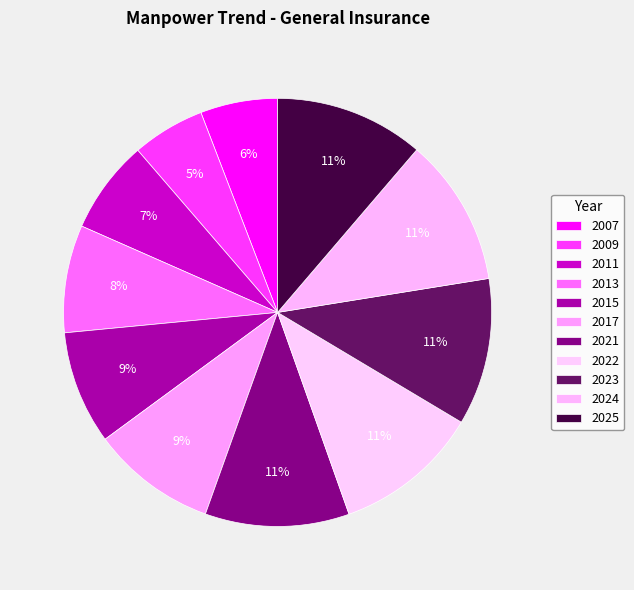

Is there a majority slice in this chart?

No